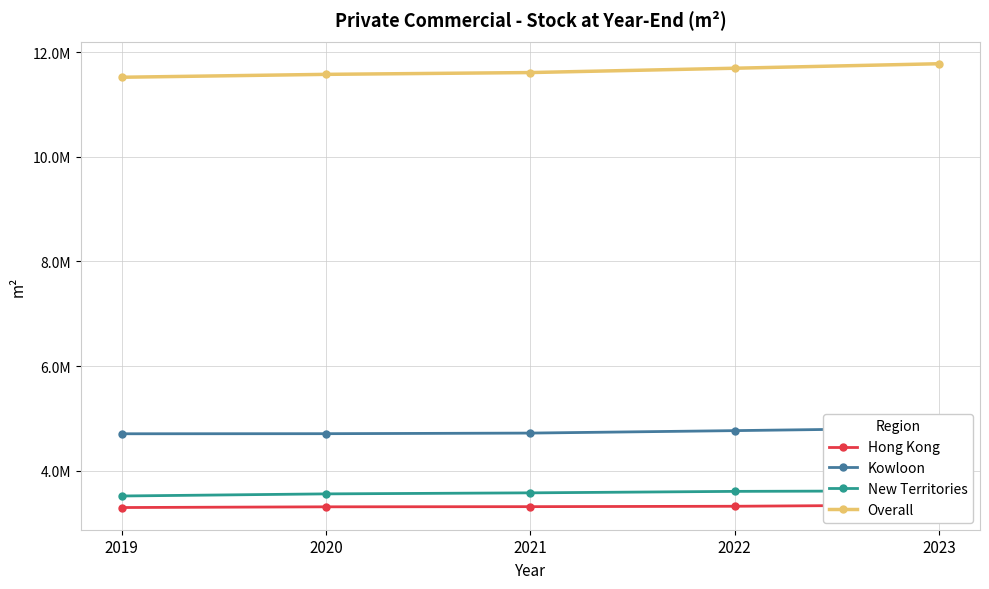

Which has a higher value, 2022 or 2021?

2022